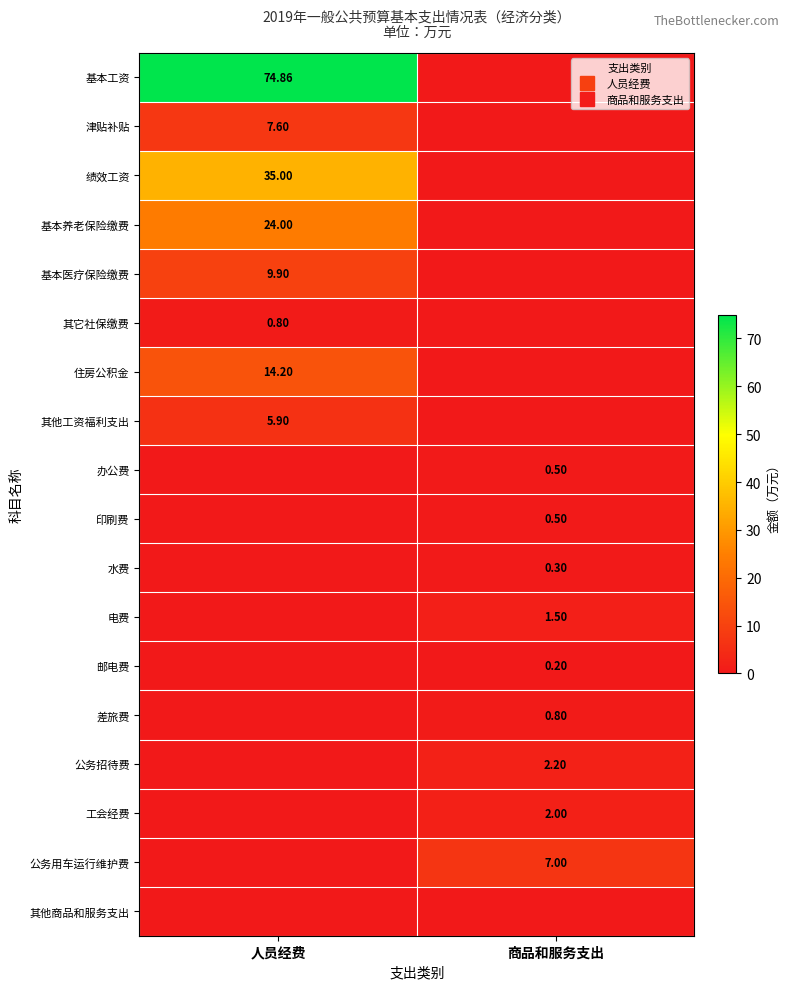

At which category is the sum across all series the highest?

人员经费